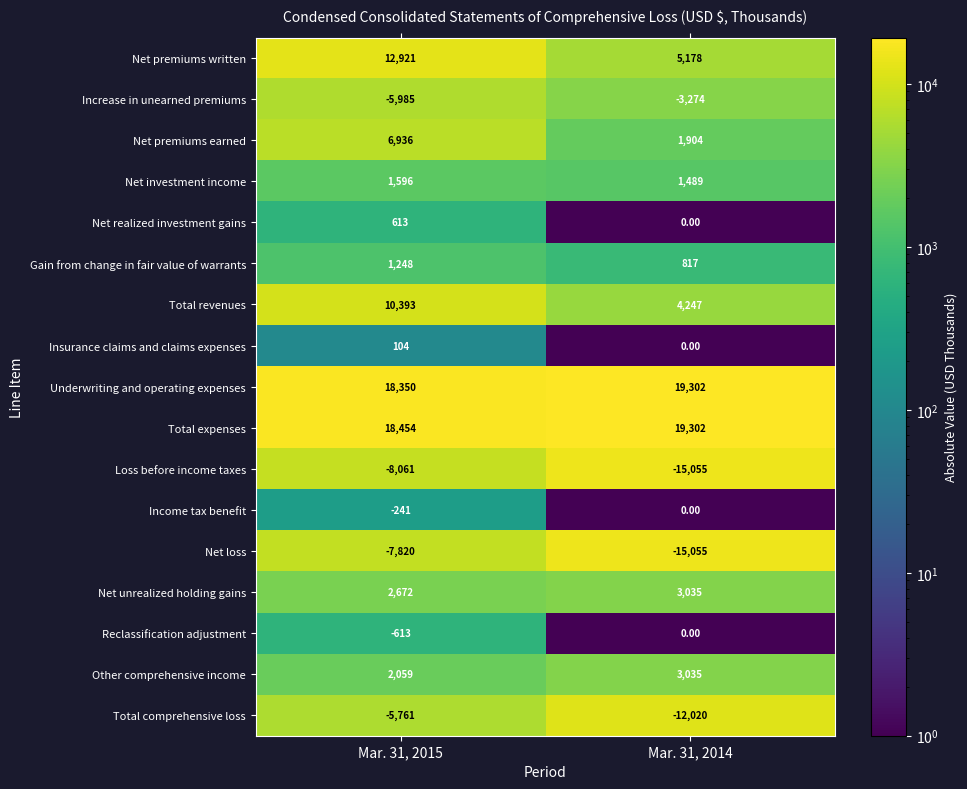

What is the spread (max minus min) of values at Mar. 31, 2014?

34357